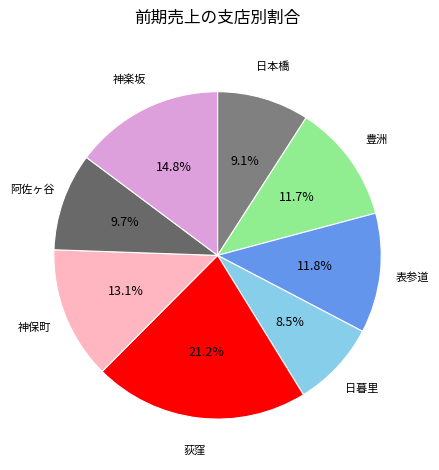

To the nearest percent, what is the difference between the largest and smallest slice percentages?

13%